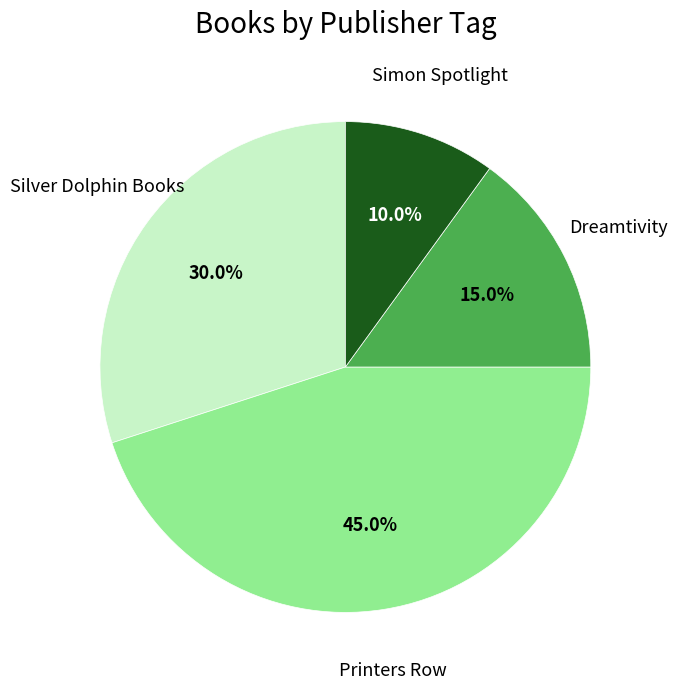

Approximately how many times larger is the value at Simon Spotlight compared to Dreamtivity?

0.7